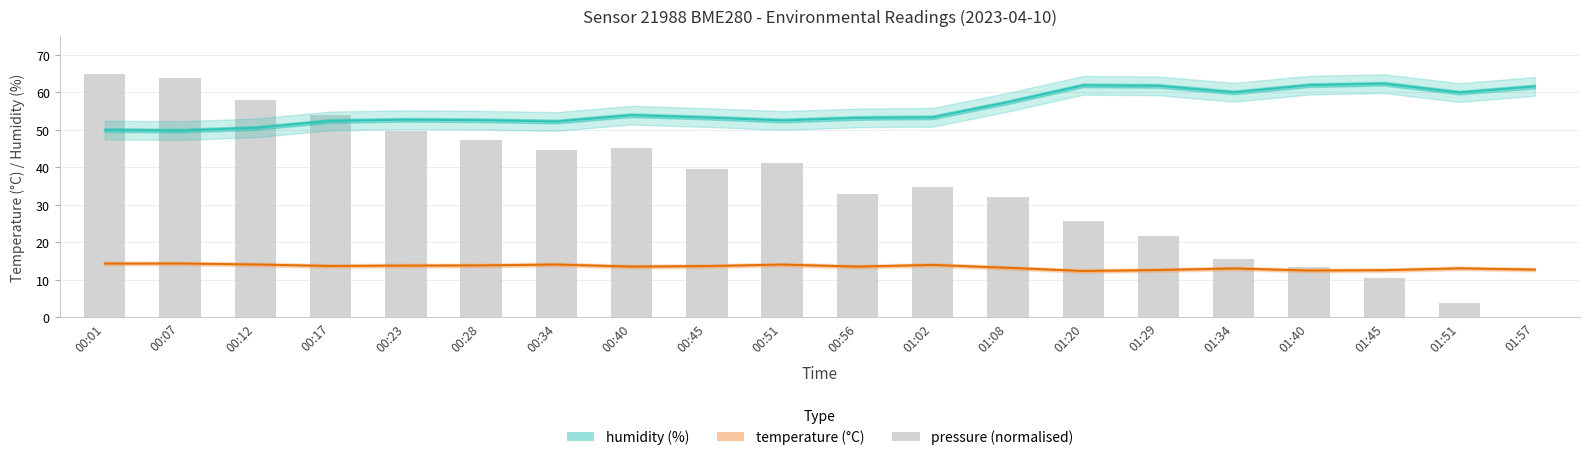

Reading left to right, extract all data points from this chart.

humidity (%): 00:01=50.0	00:07=49.8	00:12=50.5	00:17=52.4	00:23=52.7	00:28=52.6	00:34=52.2	00:40=53.9	00:45=53.3	00:51=52.5	00:56=53.2	01:02=53.4	01:08=57.4	01:20=61.9	01:29=61.8	01:34=60.0	01:40=61.9	01:45=62.3	01:51=60.0	01:57=61.6
temperature (°C): 00:01=14.4	00:07=14.4	00:12=14.1	00:17=13.7	00:23=13.8	00:28=13.9	00:34=14.1	00:40=13.6	00:45=13.7	00:51=14.1	00:56=13.6	01:02=14.0	01:08=13.2	01:20=12.4	01:29=12.7	01:34=13.1	01:40=12.5	01:45=12.6	01:51=13.1	01:57=12.8
pressure (normalised): 00:01=65.0	00:07=63.9	00:12=57.9	00:17=54.1	00:23=49.7	00:28=47.3	00:34=44.6	00:40=45.2	00:45=39.5	00:51=41.2	00:56=32.9	01:02=34.7	01:08=32.2	01:20=25.8	01:29=21.6	01:34=15.5	01:40=13.5	01:45=10.6	01:51=3.8	01:57=0.0